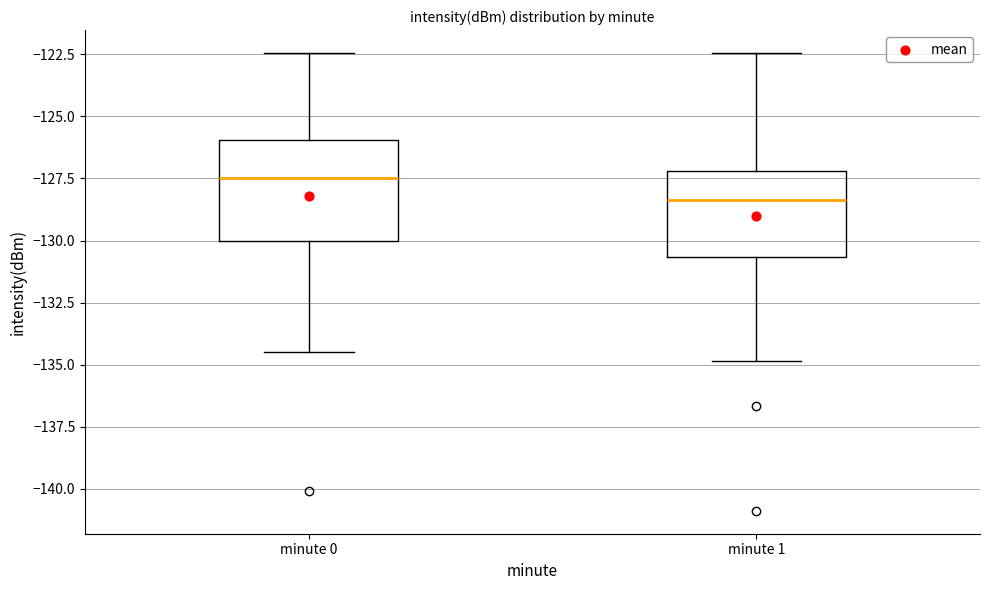

Where does the median line of the box for minute 0 sit on the y-axis? The values are not printed on the chart, so give them approximately, as read against the axis.

-127.5